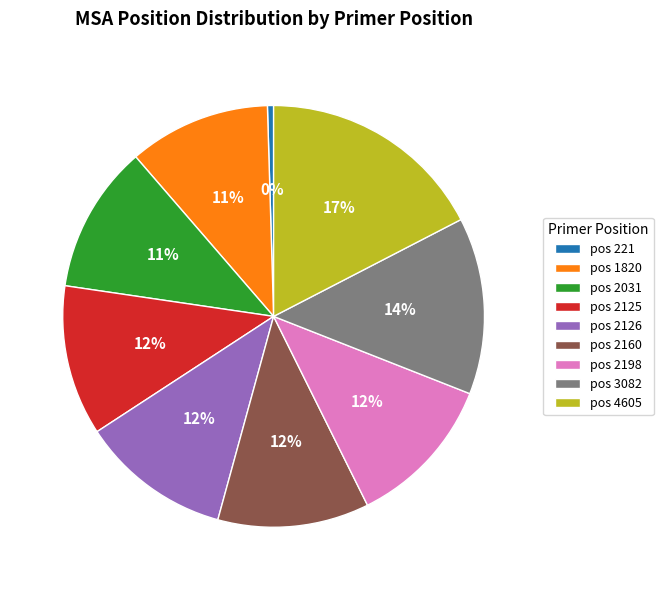

Count the number of slices in the pie.

9